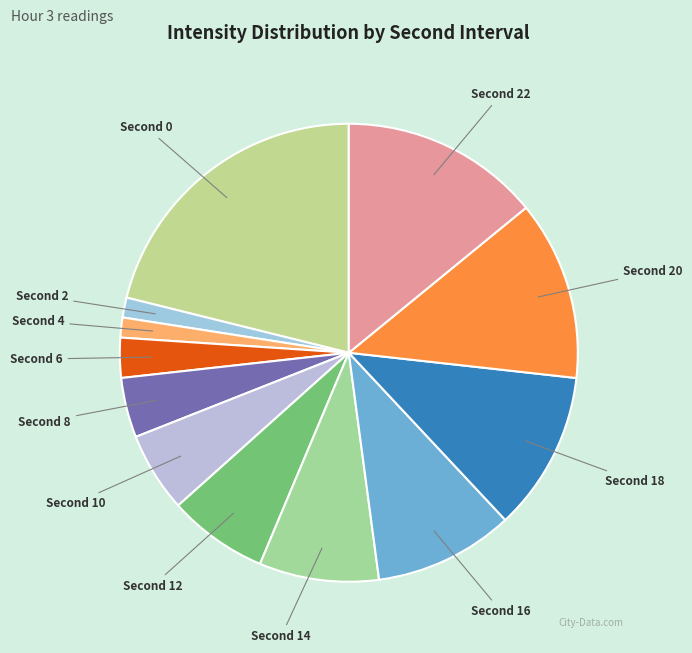

How many segments does this pie chart have?

12